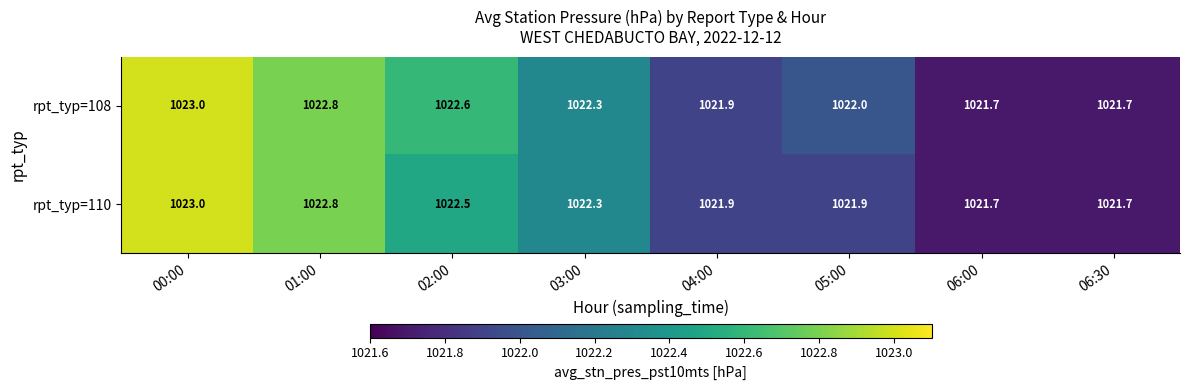

Which series has the largest total across all categories?

rpt_typ=108